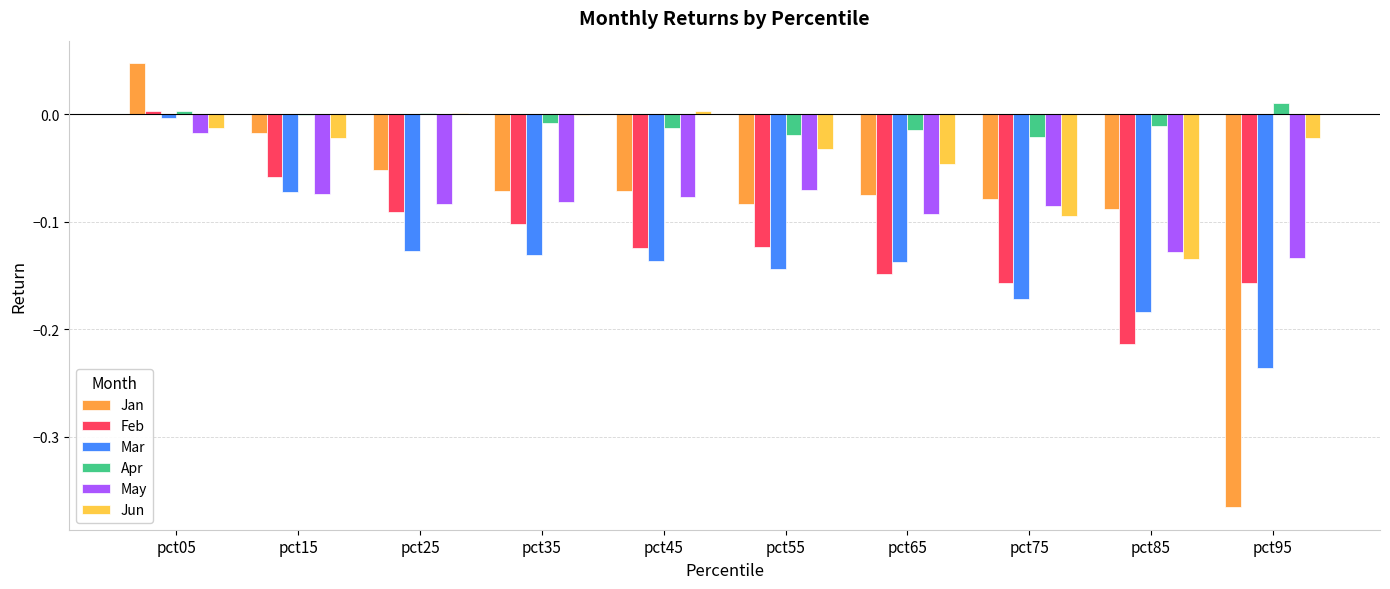

At which label is May closest to 0?

pct05